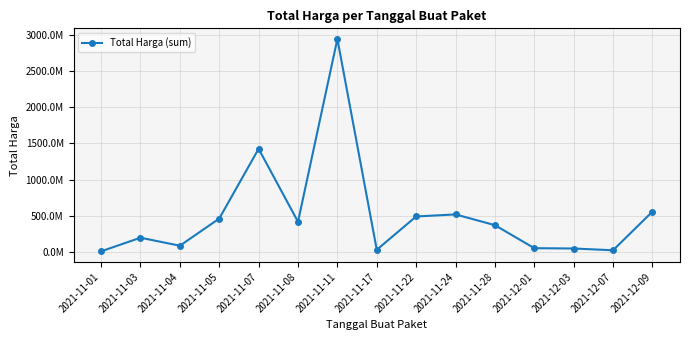

What is the greatest value displayed?

2939524240